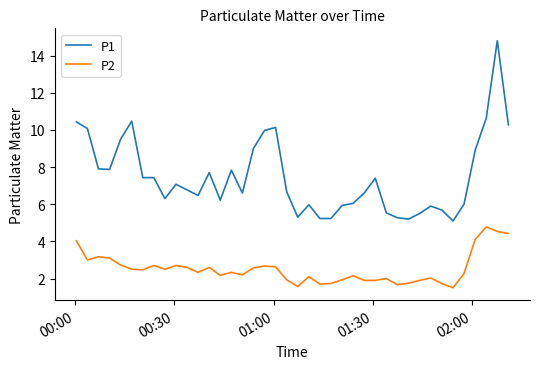

How many lines are shown in the chart?

2